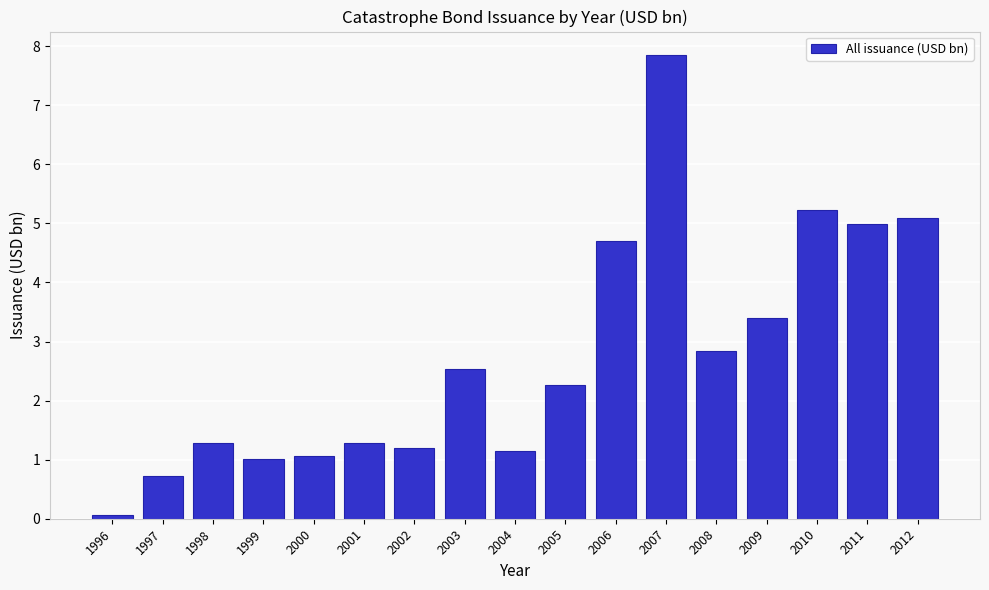

Reading left to right, what are all the values shown in this chart?

0.1	0.7	1.3	1.0	1.1	1.3	1.2	2.5	1.1	2.3	4.7	7.9	2.8	3.4	5.2	5.0	5.1